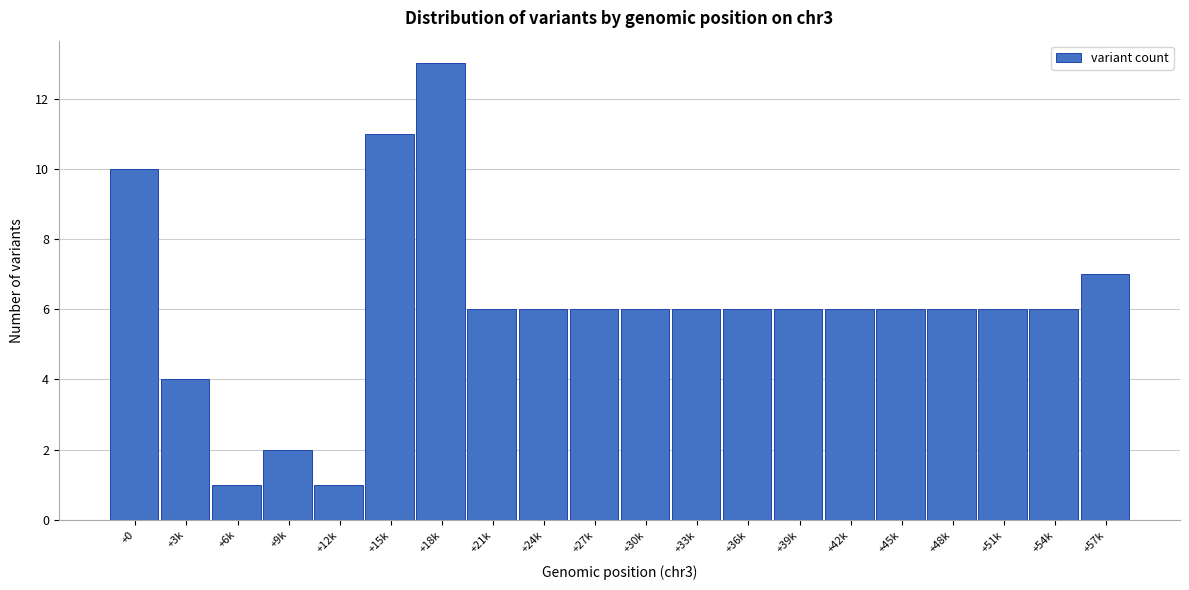

Reading left to right, list all the values displayed in this chart.

10	4	1	2	1	11	13	6	6	6	6	6	6	6	6	6	6	6	6	7